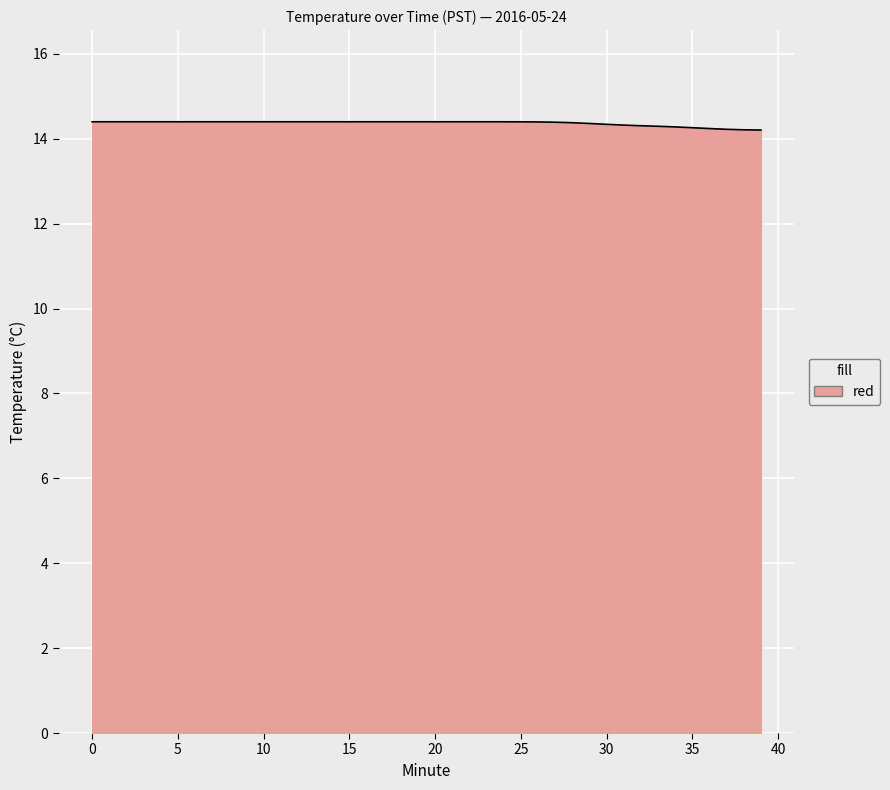

What is the minimum value shown in the chart?

14.2